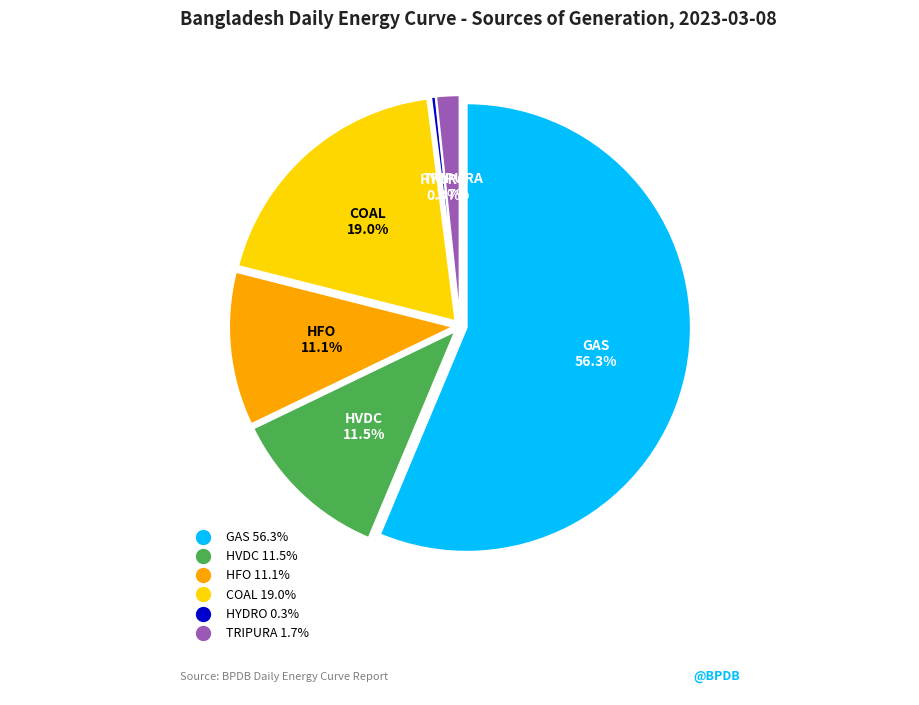

To the nearest percent, what is the difference between the HYDRO and TRIPURA slice percentages?

1%